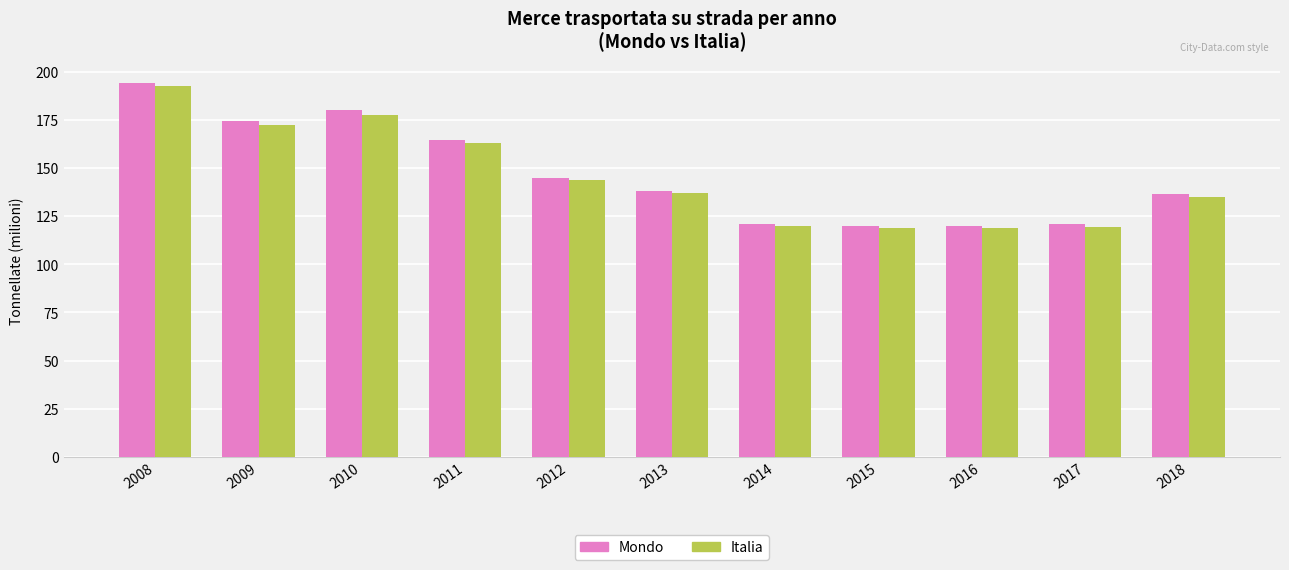

The value of Italia at 2016 is 118.8. True or false?

True